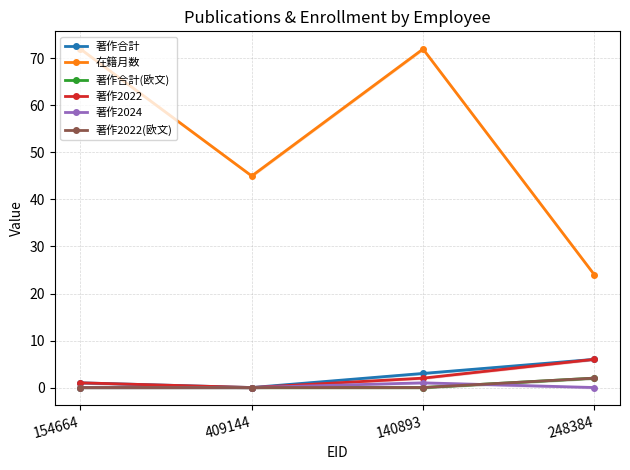

Reading left to right, extract all data points from this chart.

著作合計: 154664=1	409144=0	140893=3	248384=6
在籍月数: 154664=72	409144=45	140893=72	248384=24
著作合計(欧文): 154664=0	409144=0	140893=0	248384=2
著作2022: 154664=1	409144=0	140893=2	248384=6
著作2024: 154664=0	409144=0	140893=1	248384=0
著作2022(欧文): 154664=0	409144=0	140893=0	248384=2